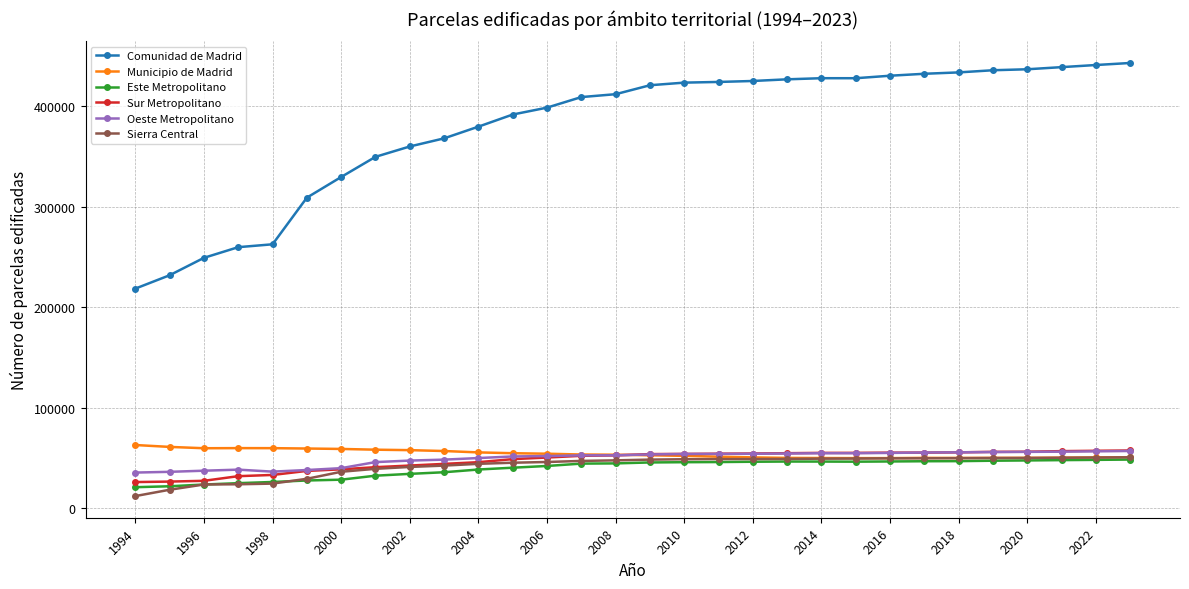

What is the value of the Sur Metropolitano point at the 4th from the left?

31945